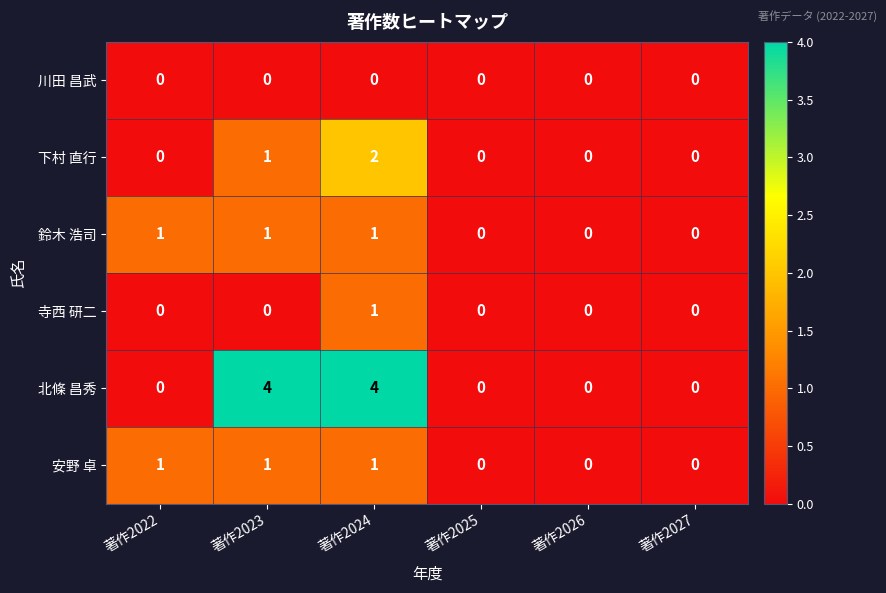

Read the 北條 昌秀 value at 著作2023.

4